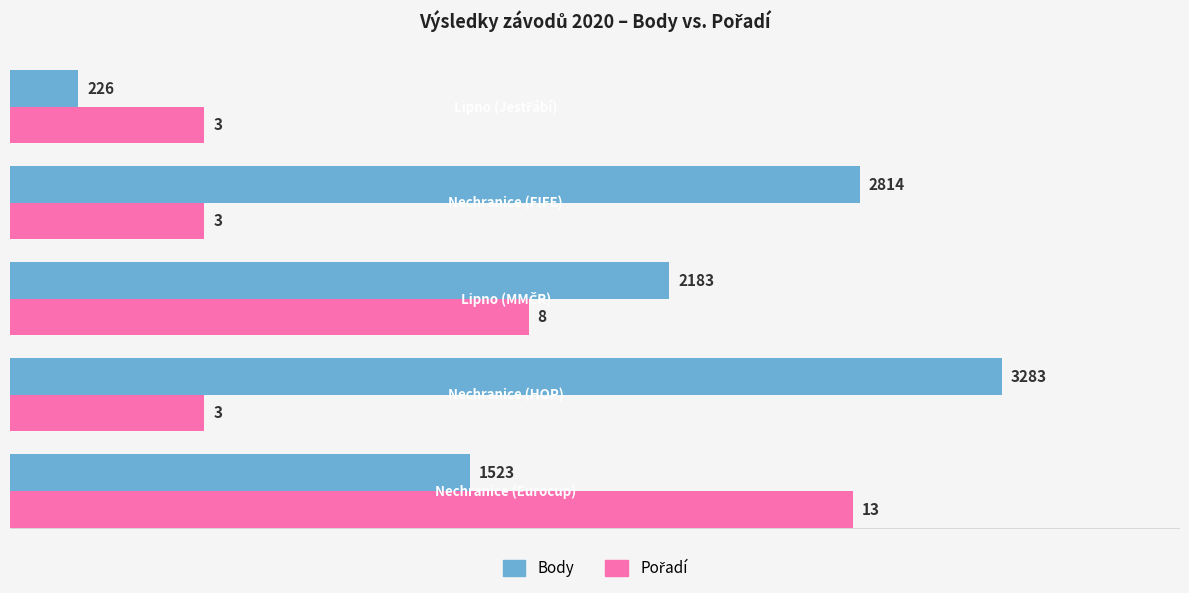

What is the minimum value shown in the chart?

226.0